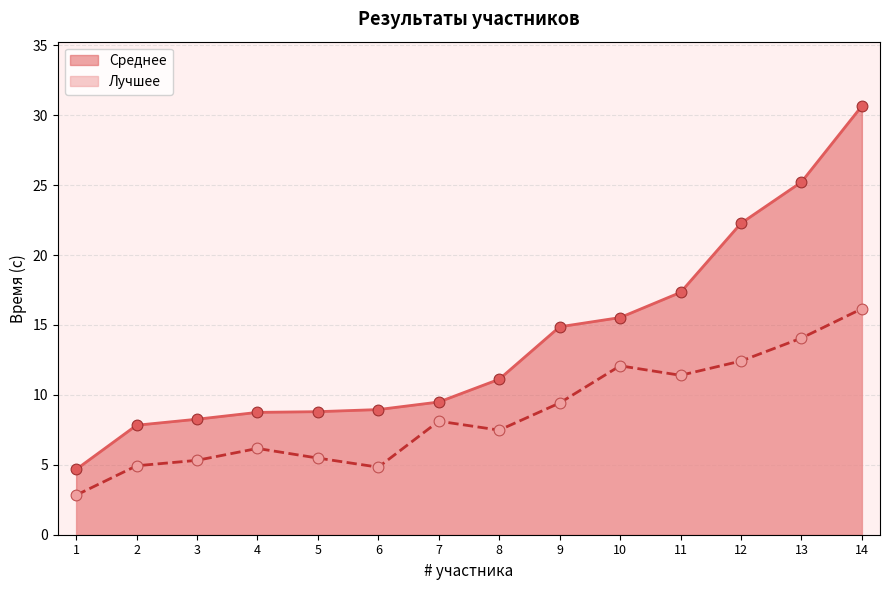

At how many categories does at least one series exceed 12?

6